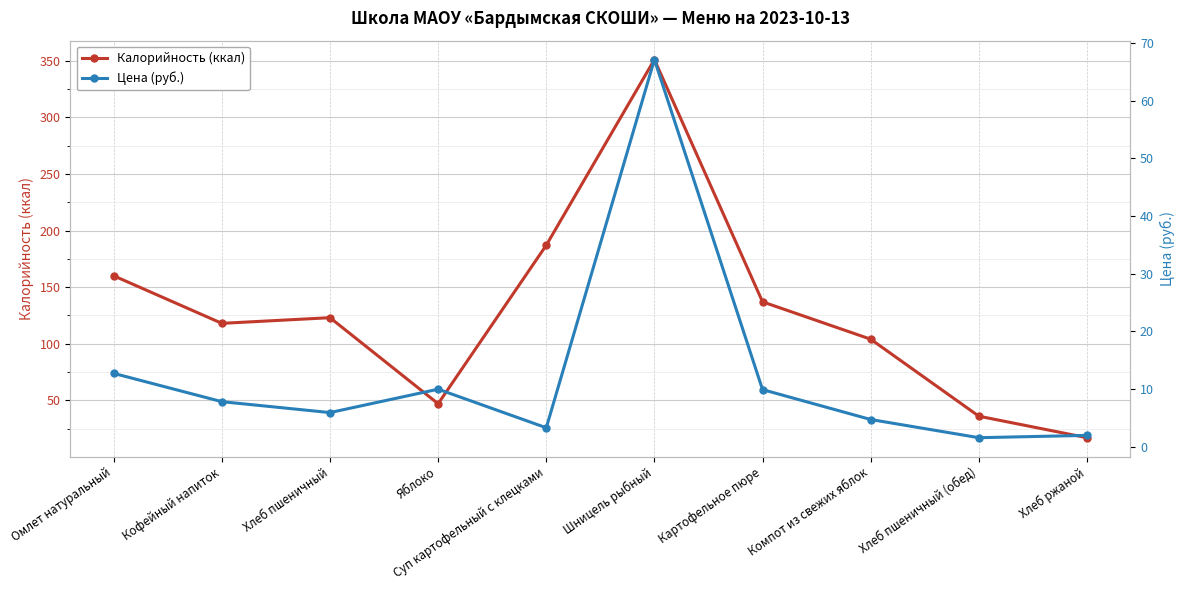

What is the smallest value displayed?

1.6